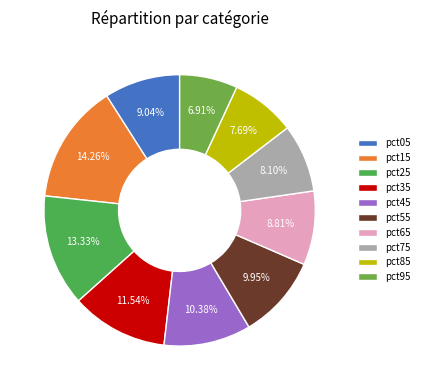

Combined, do pct15 and pct85 account for over 50%?

No